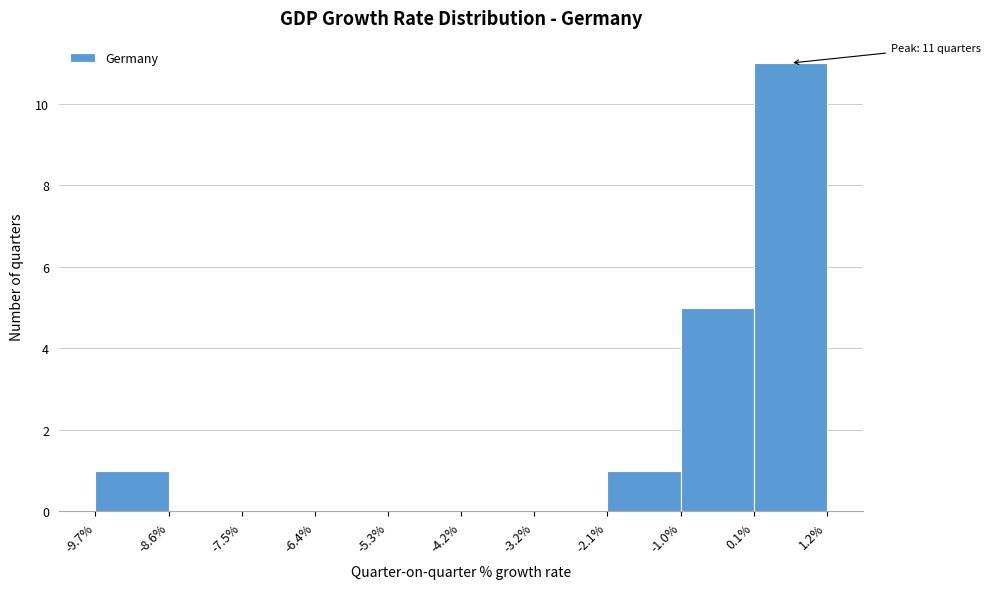

Over which range of the x-axis is the bar tallest?

0.1% to 1.2%